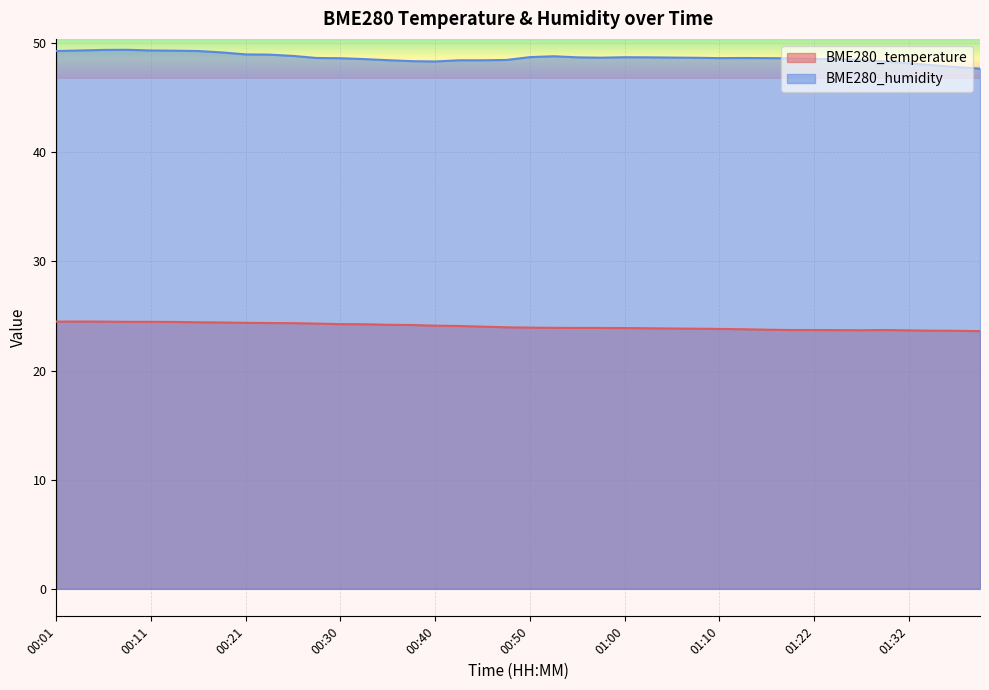

Rank the series by their average value, from lowest to highest.

BME280_temperature, BME280_humidity